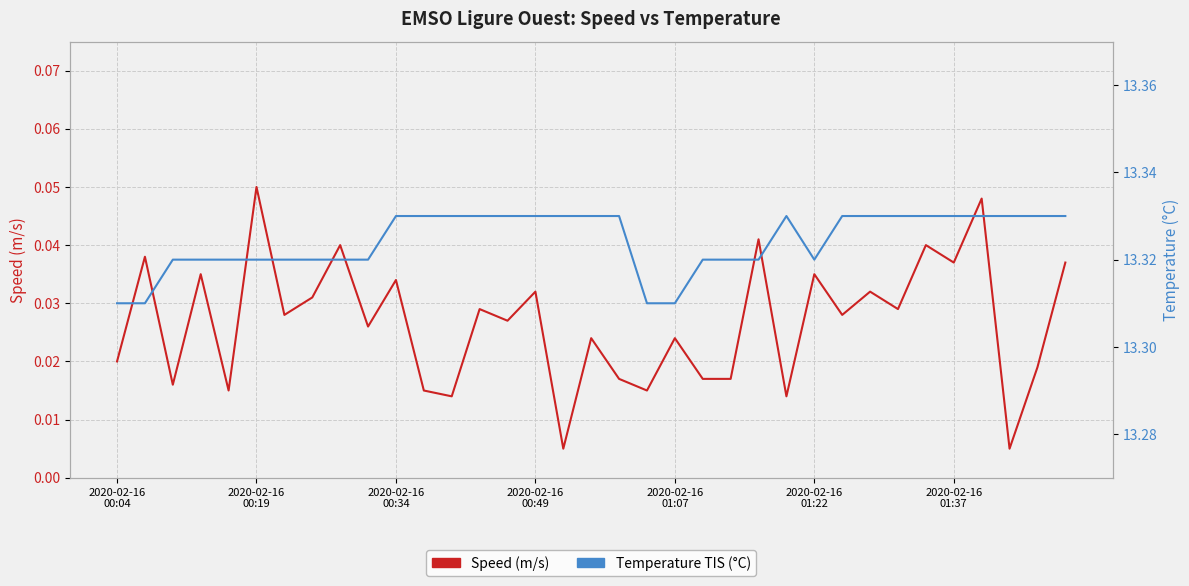

At which category is the sum across all series the highest?

31